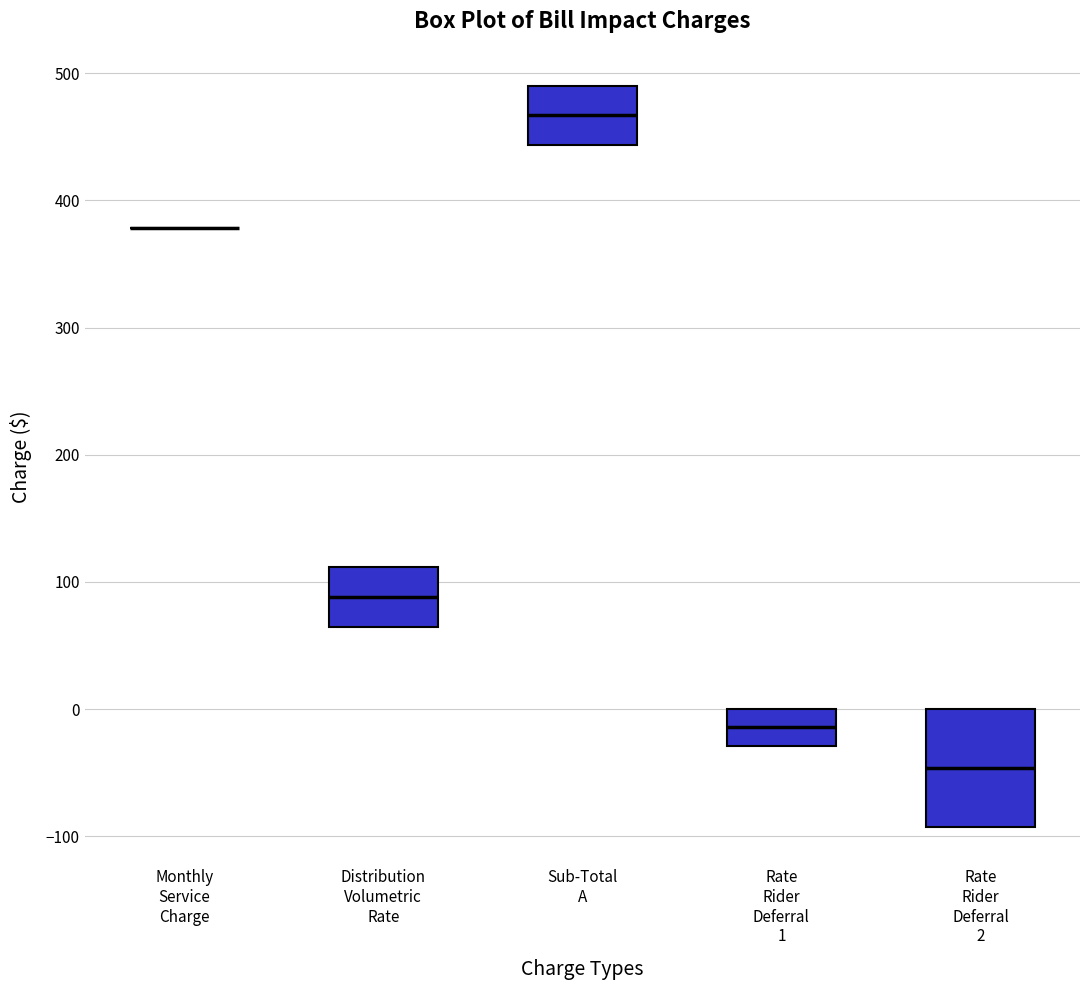

Reading left to right, read every box against the y-axis: the position of its median line, the range the box covers, and the ends of its whiskers. The values are not printed on the chart, so give them approximately, as read against the axis.

Monthly Service Charge: box collapsed to a line at 380, whiskers 380 to 380
Distribution Volumetric Rate: median 90, box 60 to 110, whiskers 60 to 110
Sub-Total A: median 470, box 440 to 490, whiskers 440 to 490
Rate Rider Deferral 1: median -10, box -30 to 0, whiskers -30 to 0
Rate Rider Deferral 2: median -50, box -90 to 0, whiskers -90 to 0